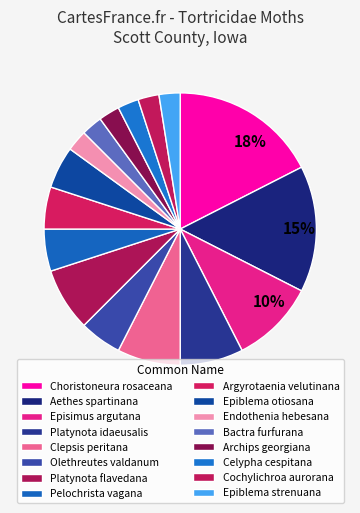

How many slices are in this pie chart?

16